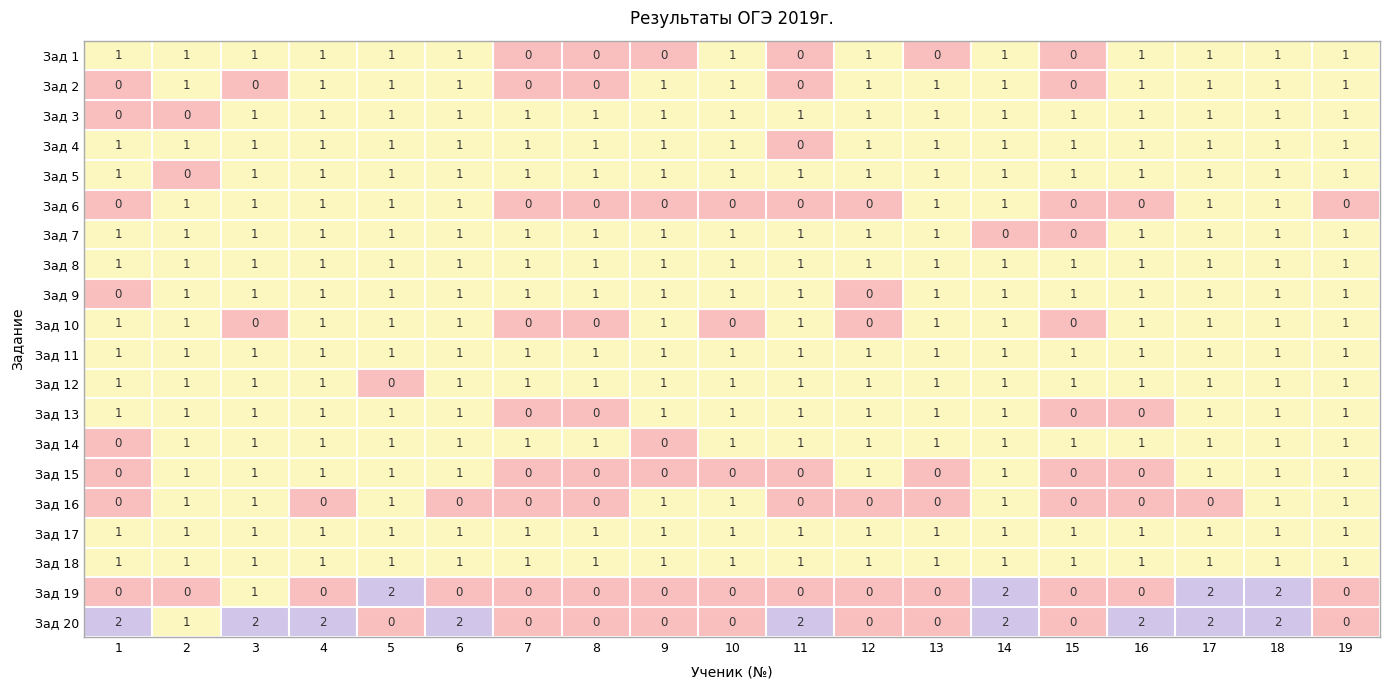

Which series changed the most between 16 and 18?

Зад 19